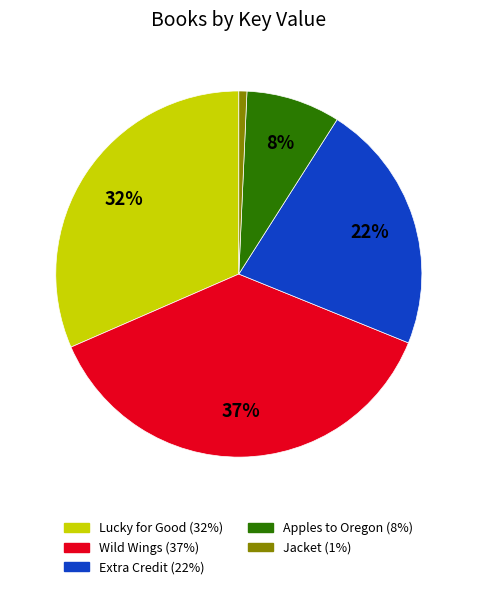

What percentage is the Extra Credit slice, to the nearest percent?

22%